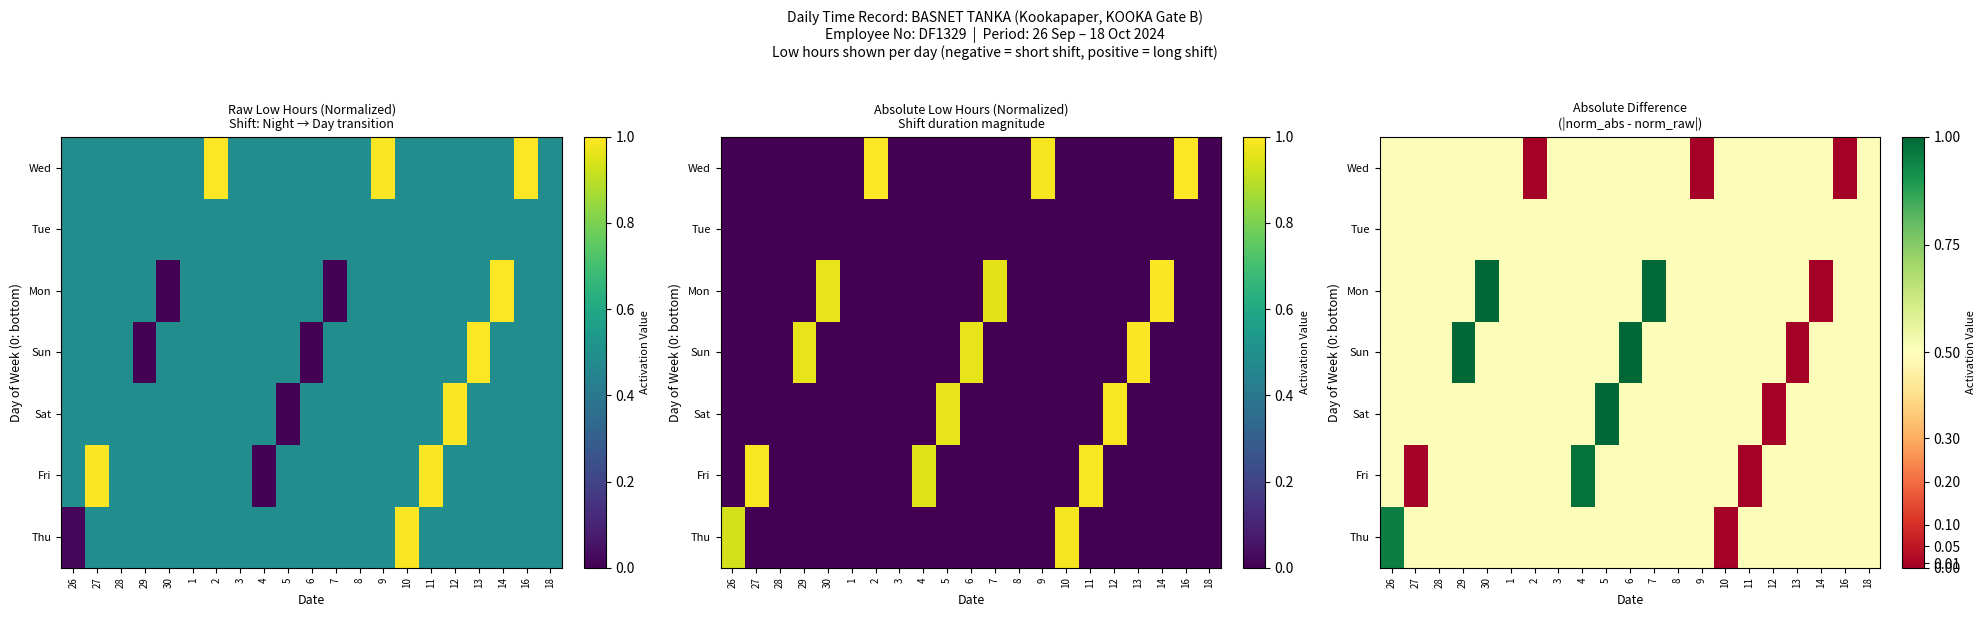

True or false: Sun has a value of 0.7 at 7.

False